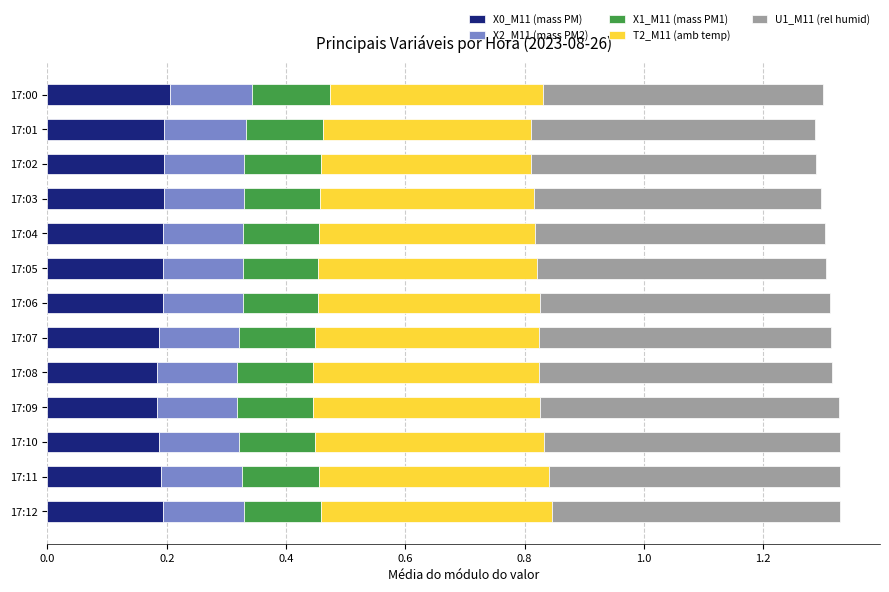

The X0_M11 (mass PM) series shows 0.2 at 17:03. True or false?

True